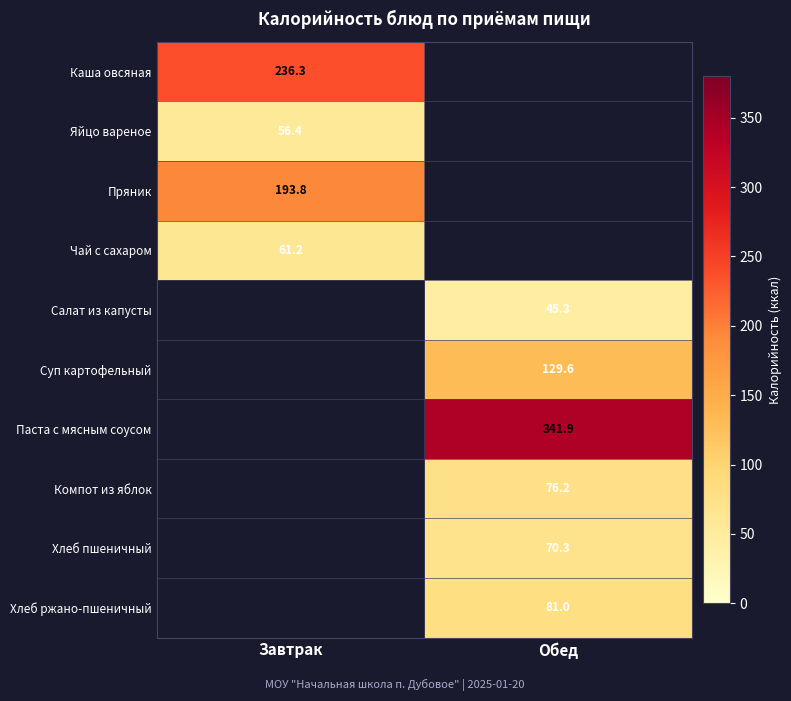

Is the value of Яйцо вареное at Завтрак greater than the value of Хлеб ржано-пшеничный at Обед?

No